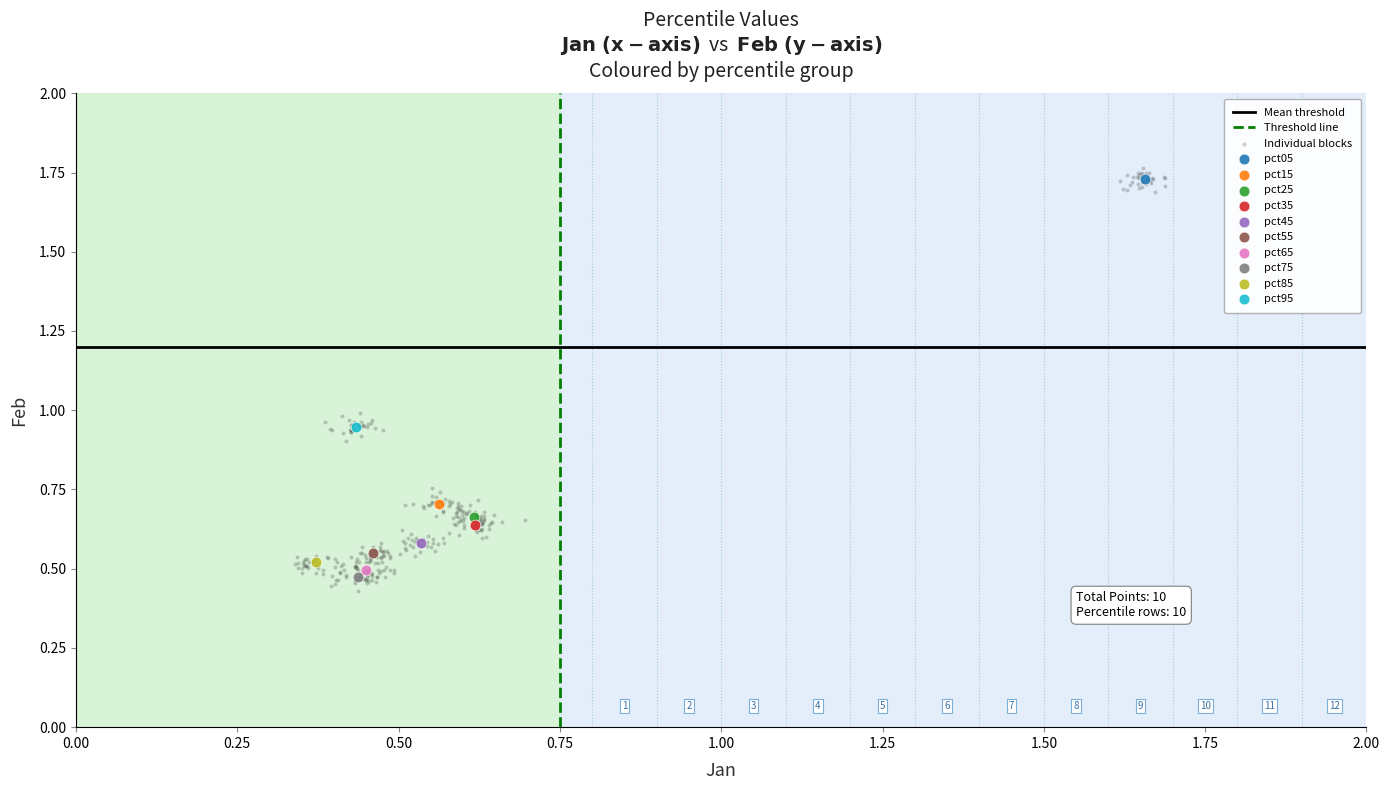

Which series contains the lowest Y value?

Individual blocks